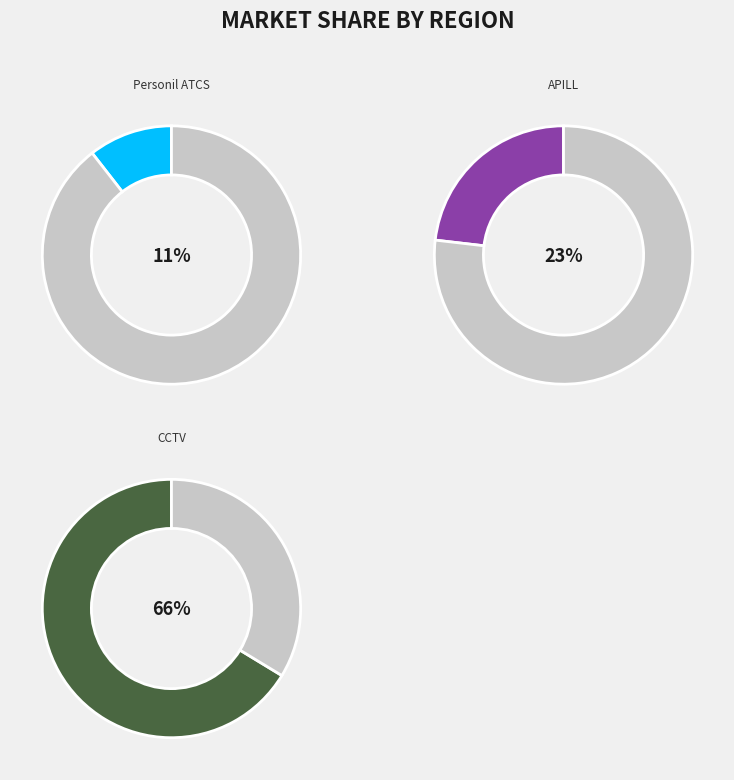

The Alat Counting slice represents 9% of the pie. True or false?

False